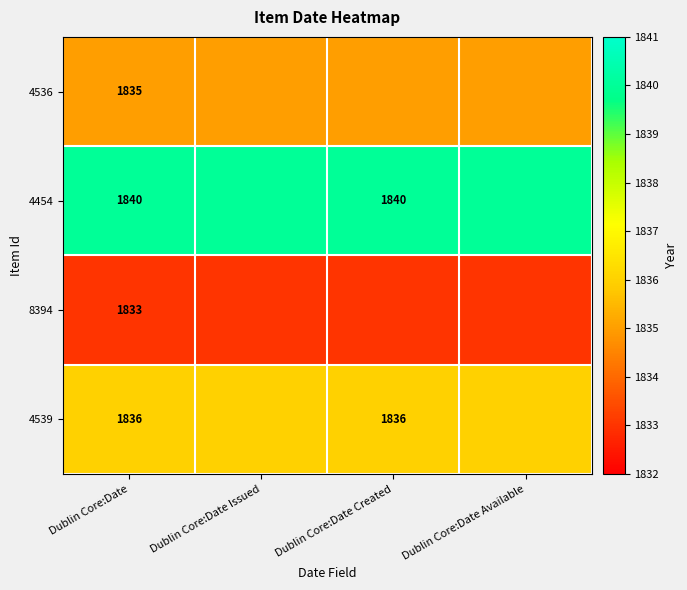

The 4454 series shows 1191 at Dublin Core:Date. True or false?

False